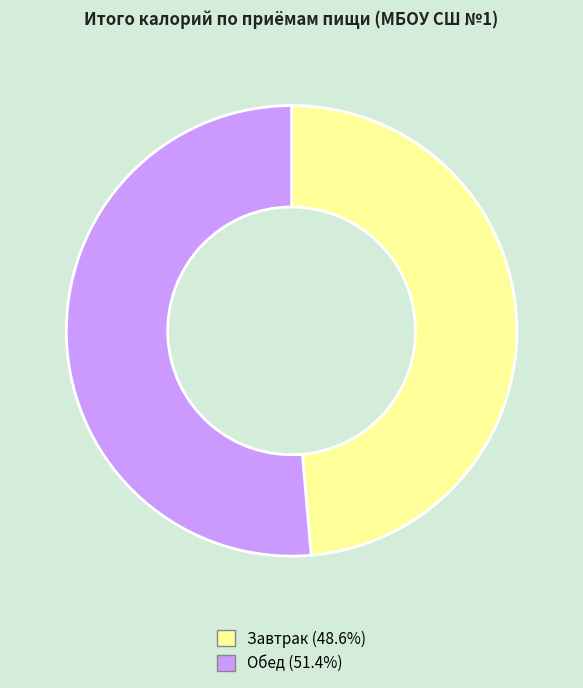

Which category has the biggest portion of the pie?

Обед